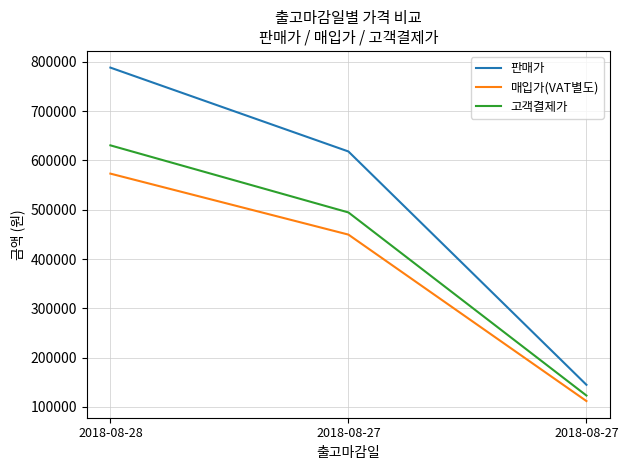

Rank the series at 2018-08-28 from lowest to highest value.

매입가(VAT별도), 고객결제가, 판매가